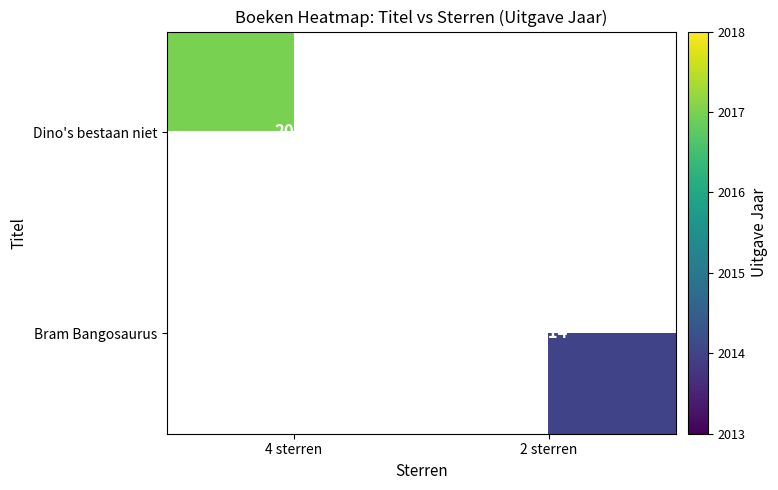

The Bram Bangosaurus series shows 752 at 2 sterren. True or false?

False